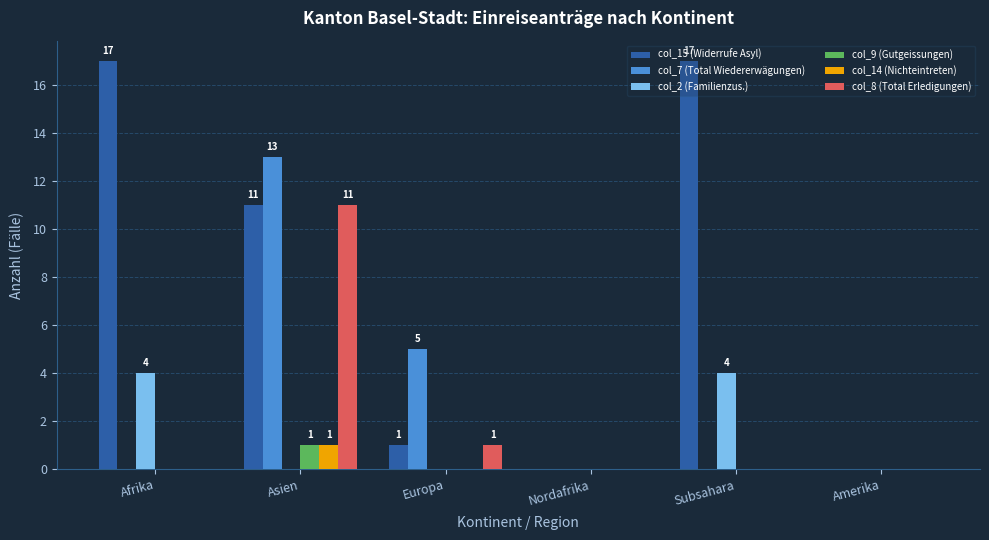

How many distinct data groups are displayed?

6